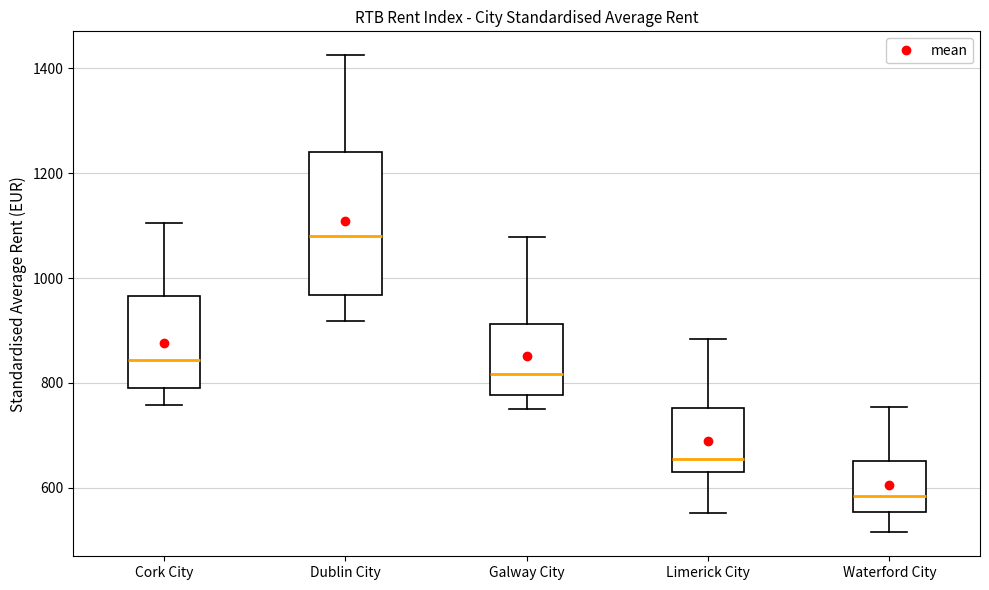

Which box is the tallest, from its lower edge to its upper edge?

Dublin City